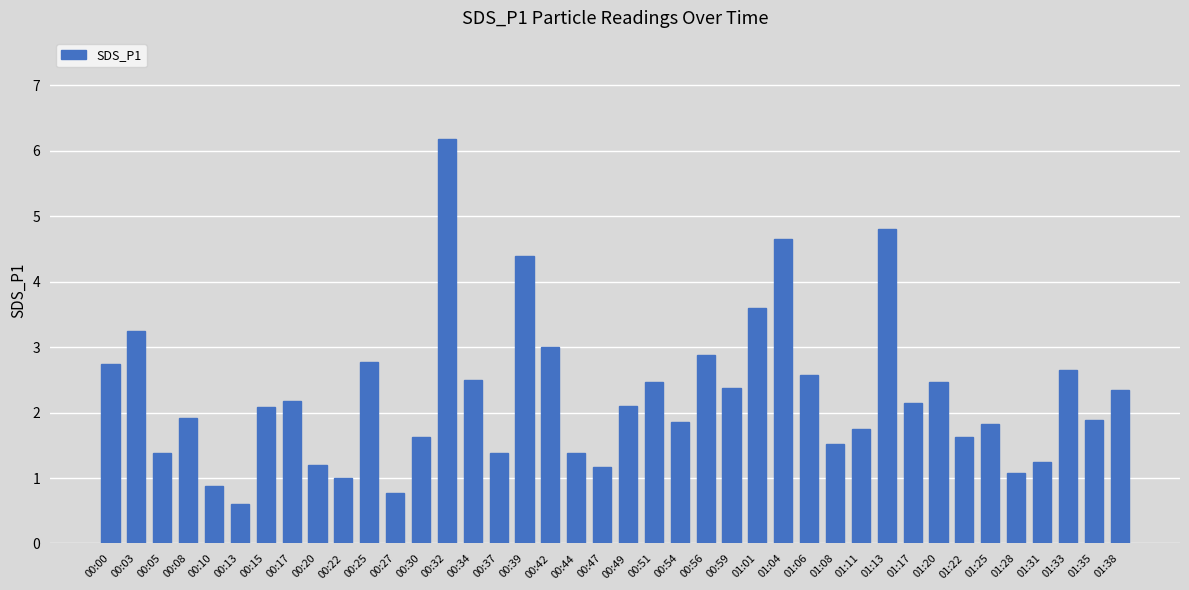

What is the minimum value shown in the chart?

0.6